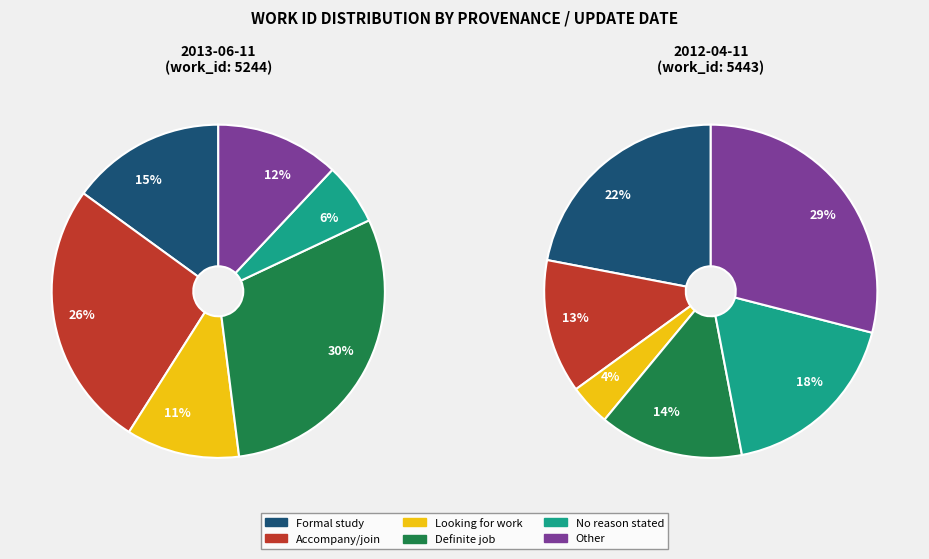

To the nearest percent, what is the combined percentage of 2013-06-11 and 2012-04-11?

100%